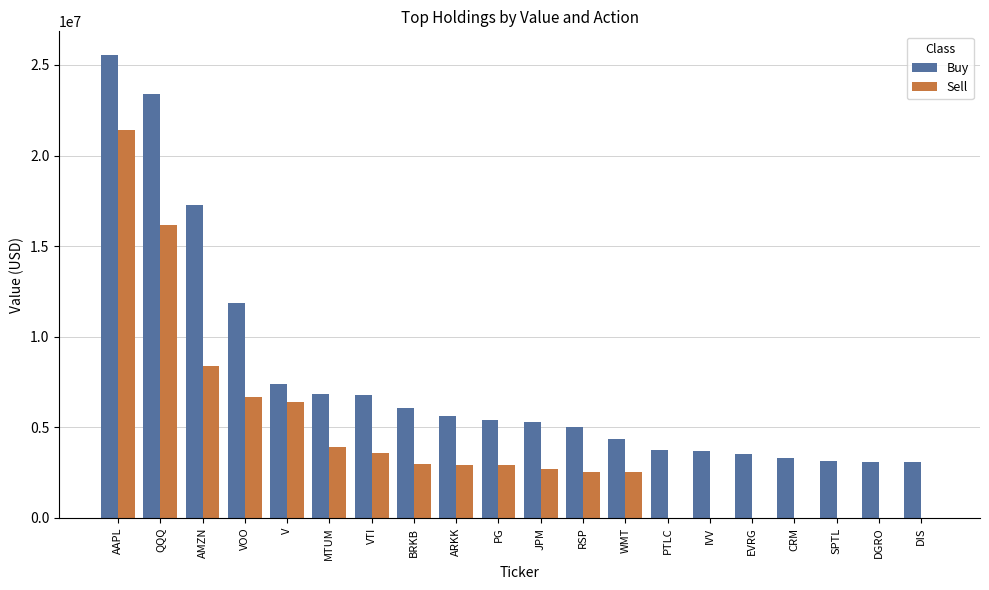

Does the chart contain stacked bars?

No